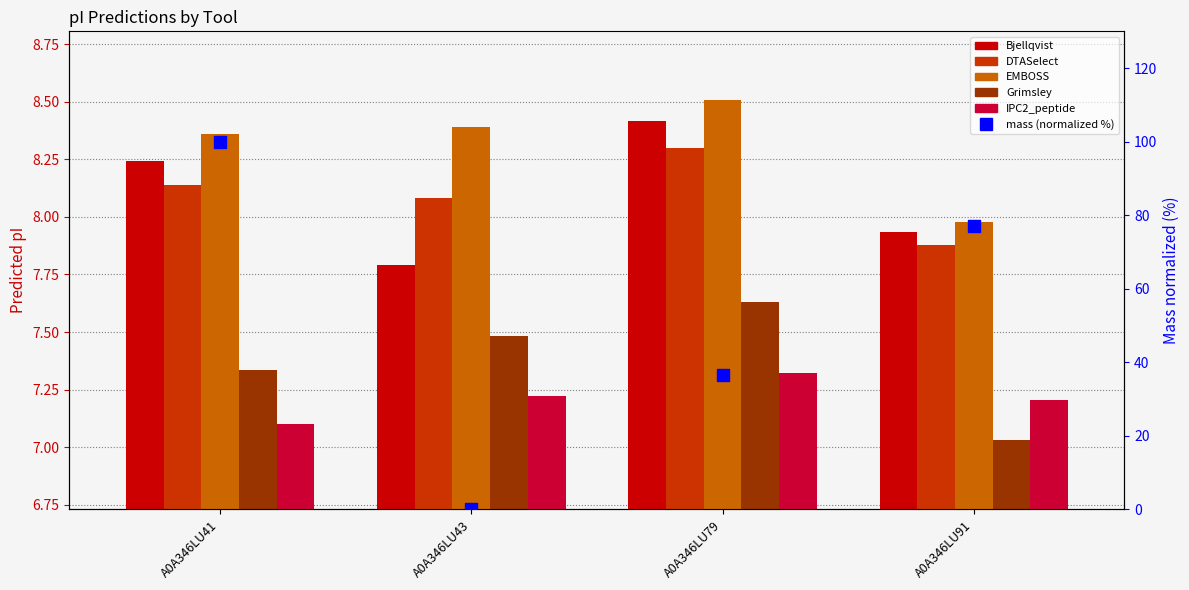

At which category is the sum across all series the highest?

A0A346LU41